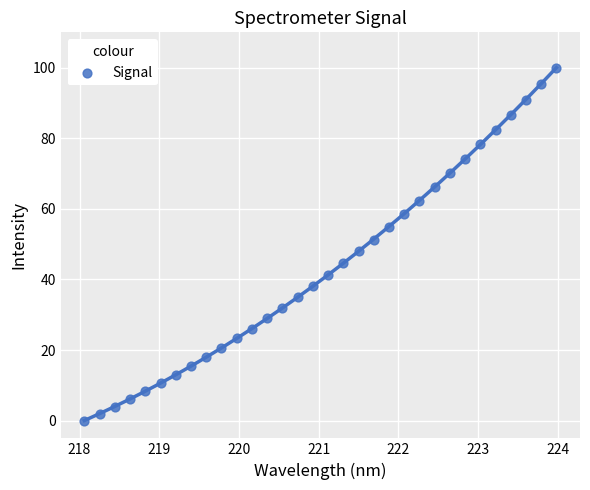

What is the range of Y values (max minus min)?

100.0